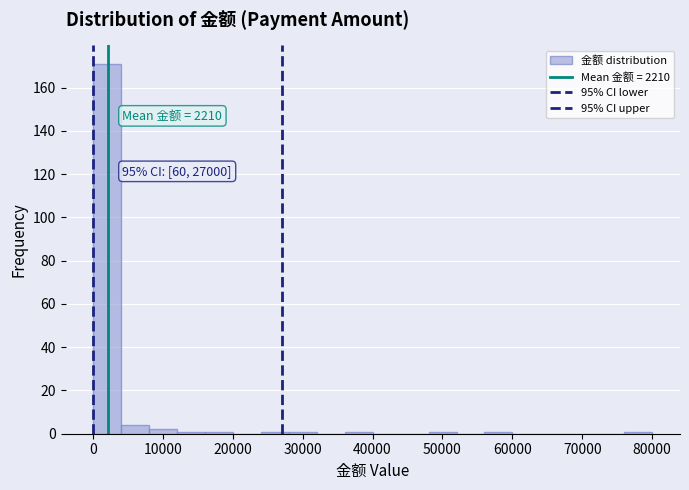

Around what value on the x-axis is the tallest bar? Give the approximate position of its centre, as read against the axis.

2000